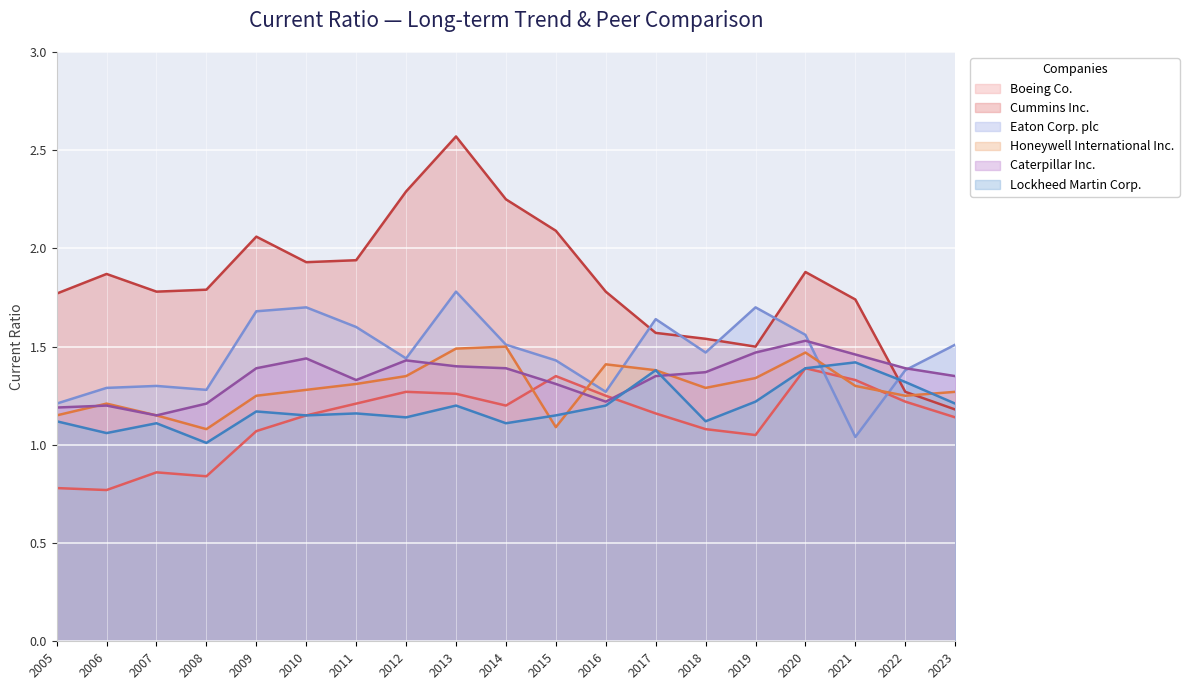

Count the number of data series in this chart.

6